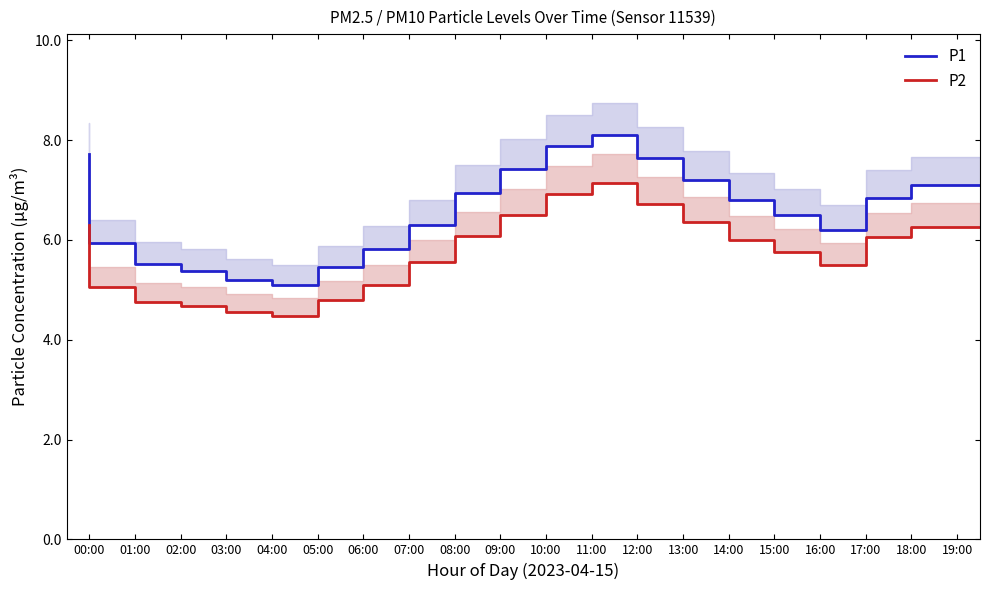

The value of P1 at 05:00 is 5.1. True or false?

True